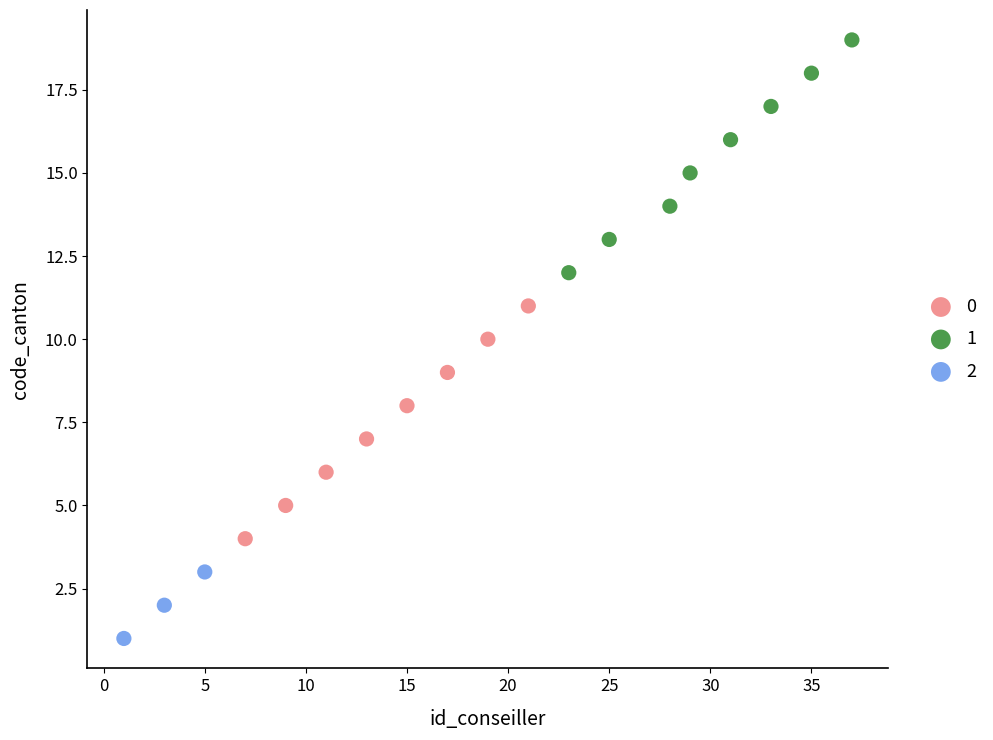

What are all the series names shown in the legend?

0, 1, 2